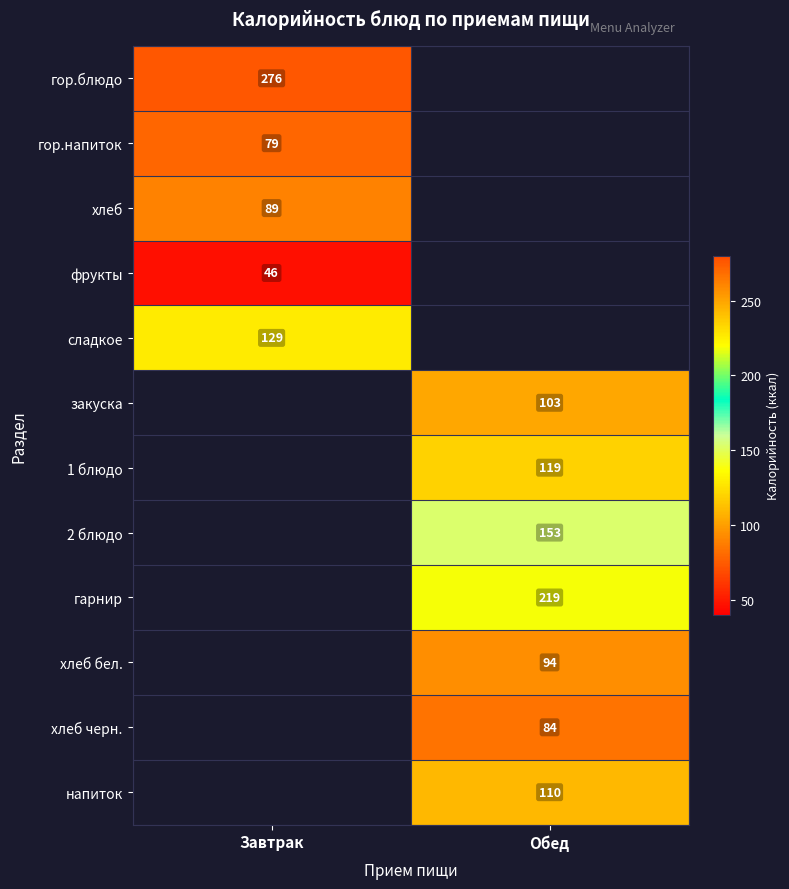

True or false: гор.напиток has a value of 113 at Завтрак.

False